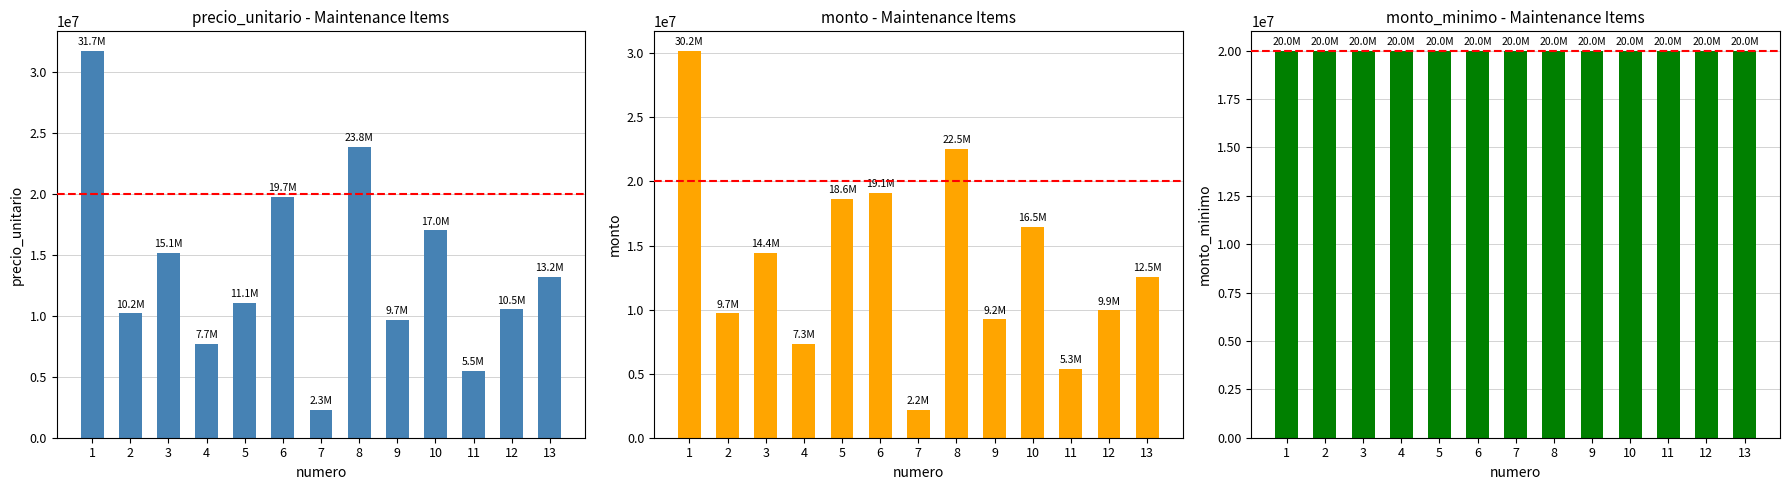

What is the difference between the maximum and minimum values in the monto series?

28010118